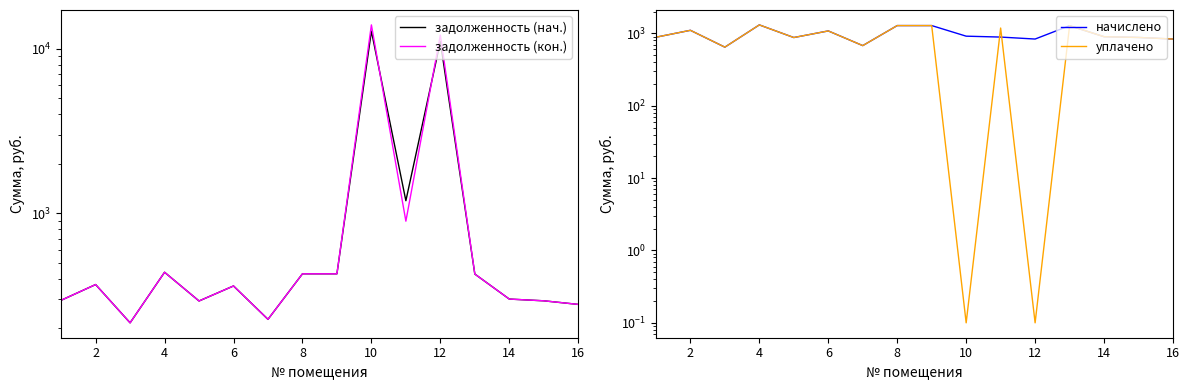

What is the average value of the начислено series?

980.4